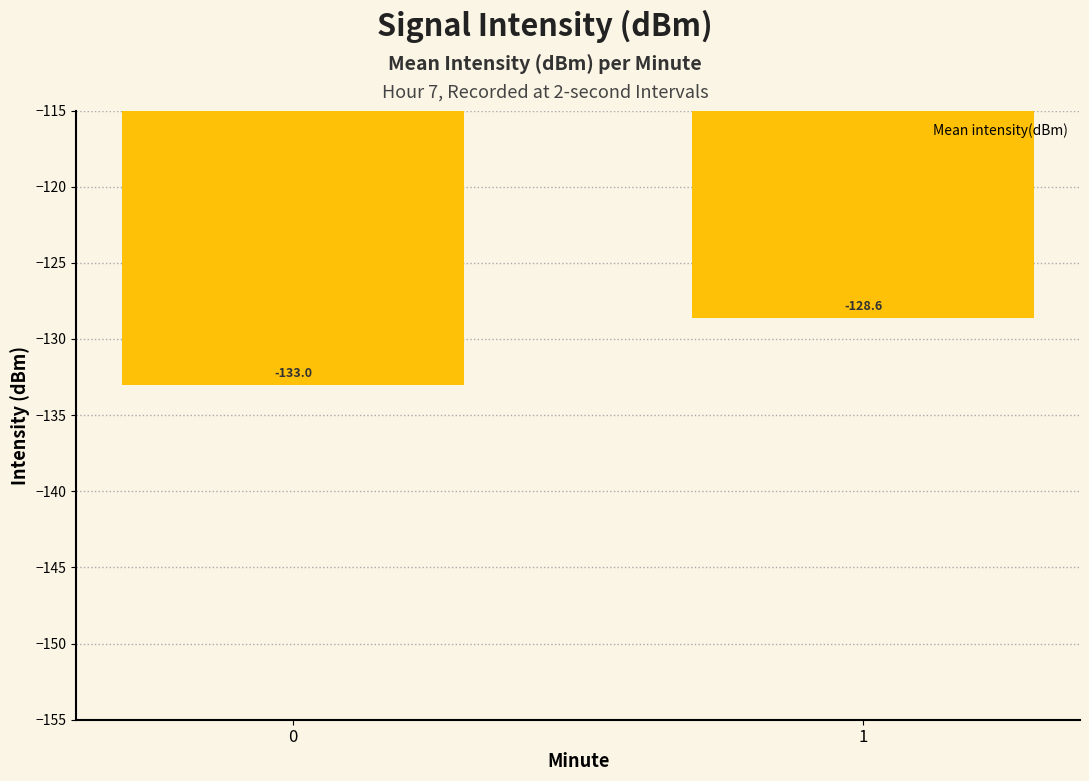

Count the values in the range -132 to -128.

1